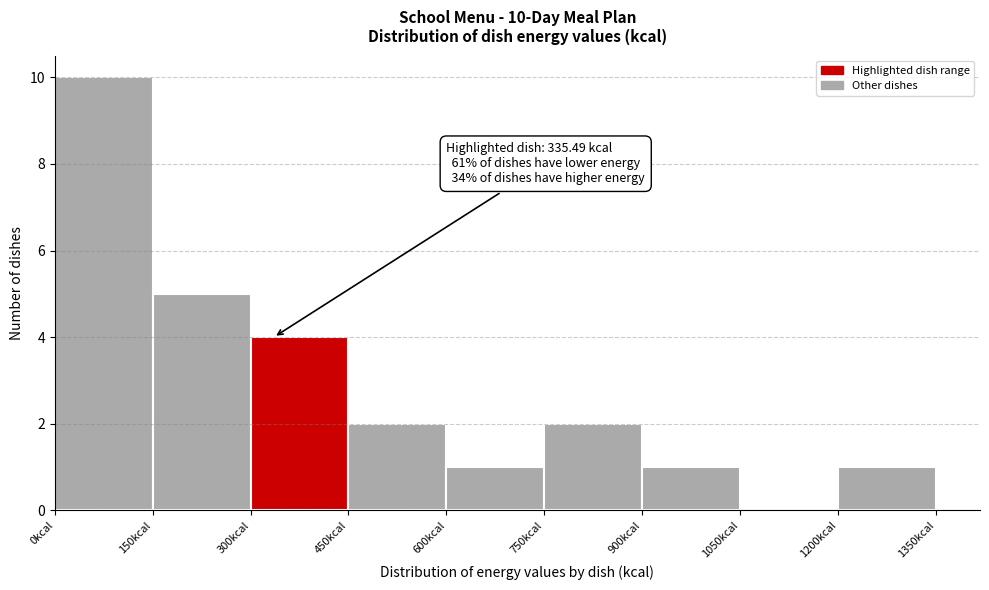

Which range on the x-axis has the tallest bar?

0 to 150